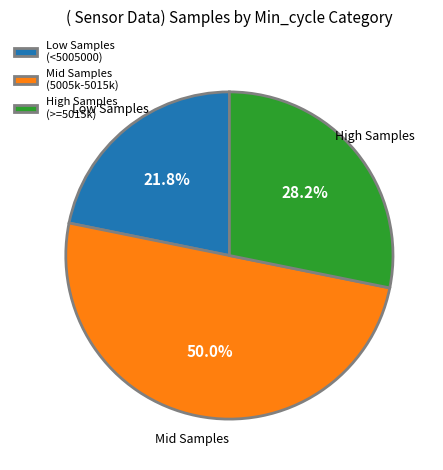

Rank the categories by value from highest to lowest.

Mid Samples (5005k-5015k), High Samples (>=5015k), Low Samples (<5005000)